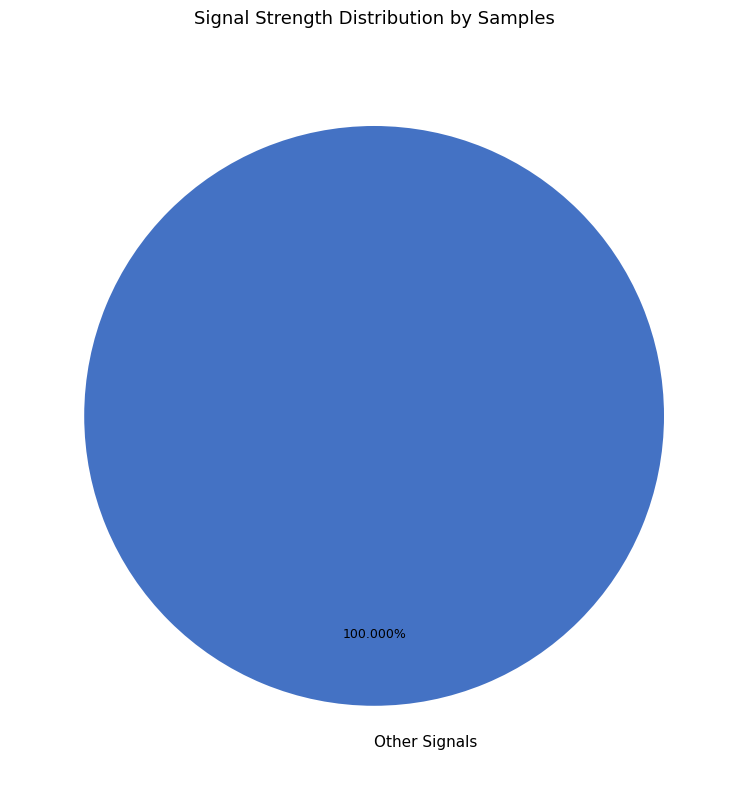

Rank the categories by value from highest to lowest.

Other Signals